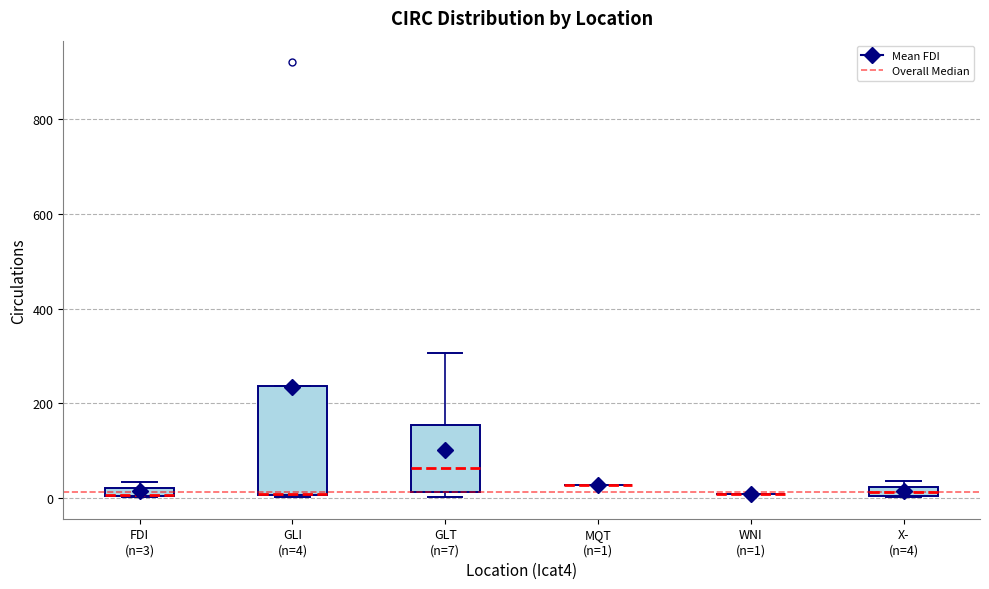

Where is the lower edge of the box for GLI (n=4) on the y-axis? The values are not printed on the chart, so give them approximately, as read against the axis.

0